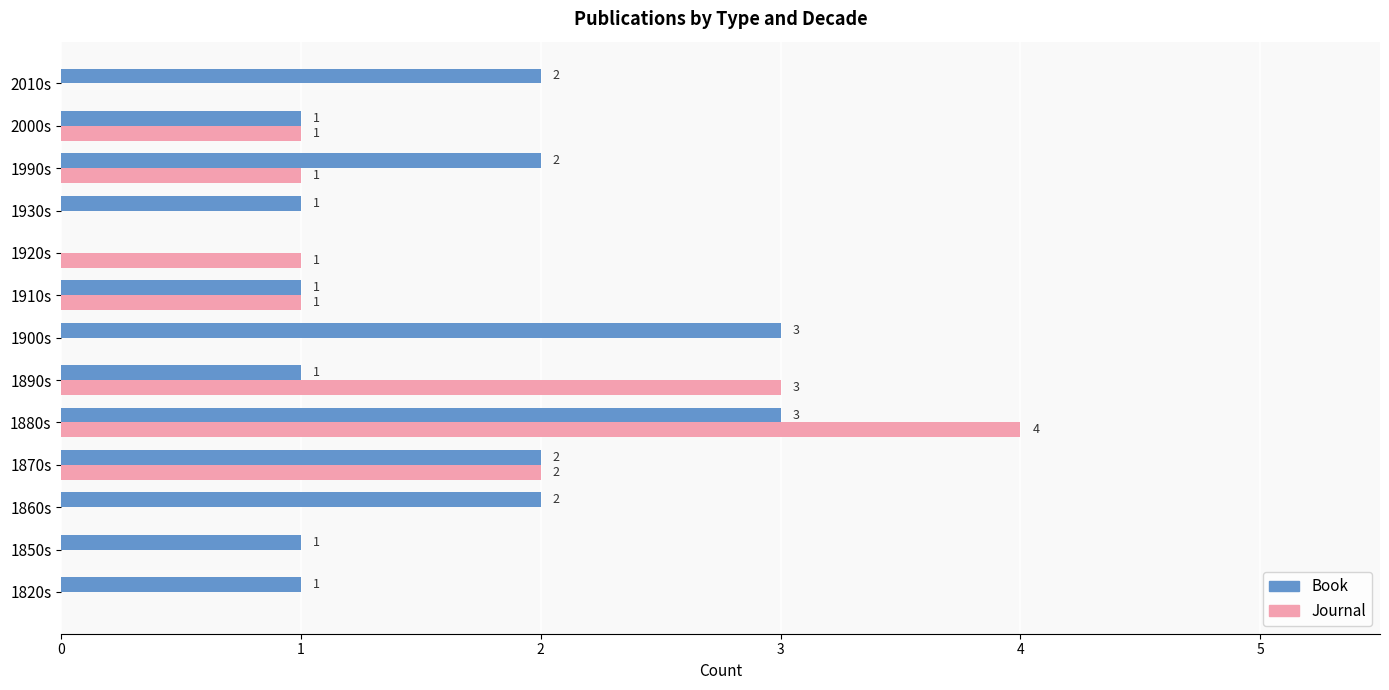

What is the sum of all Book values?

20